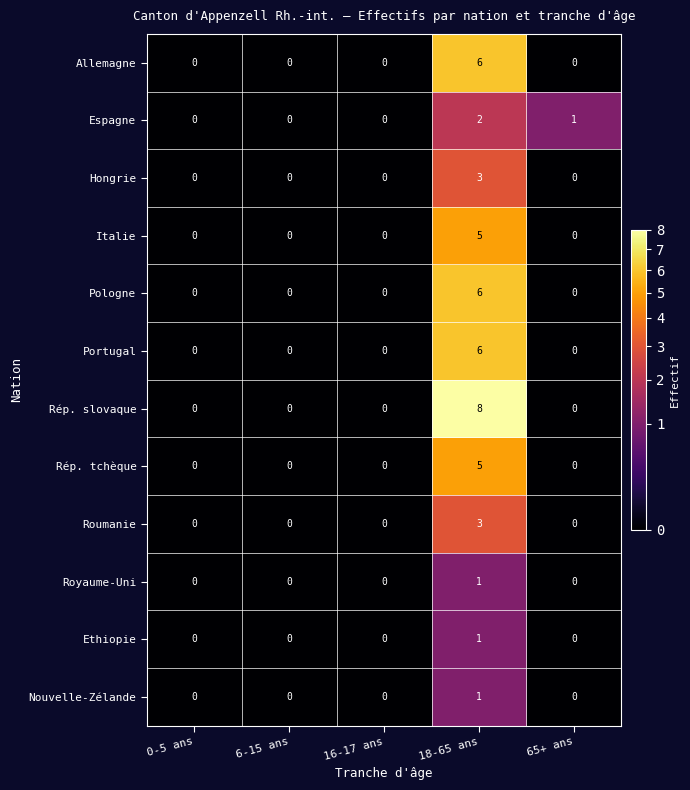

At which category is the sum across all series the highest?

18-65 ans